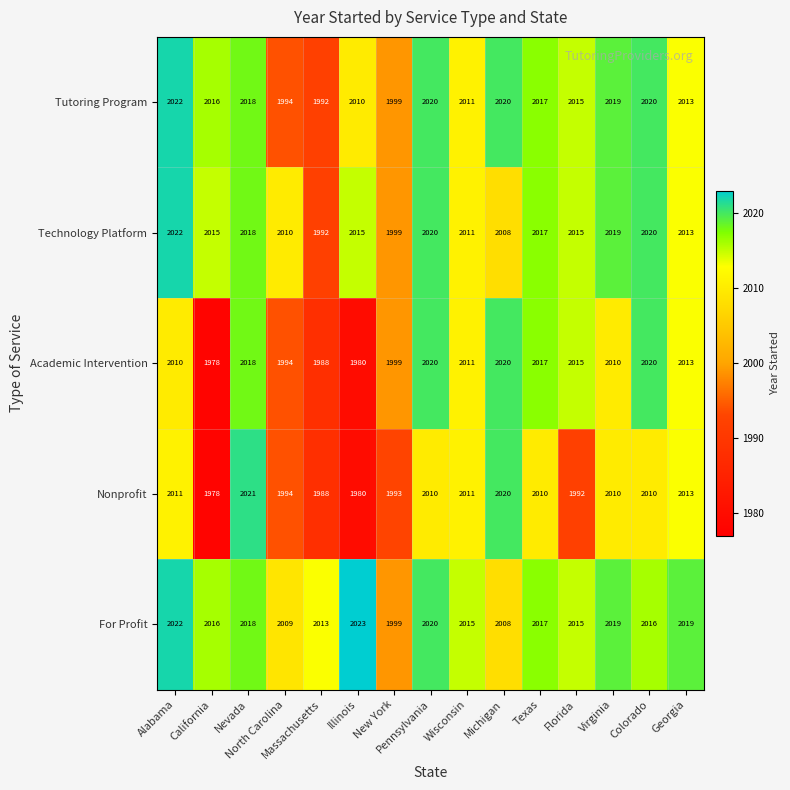

What is the greatest value displayed?

2023